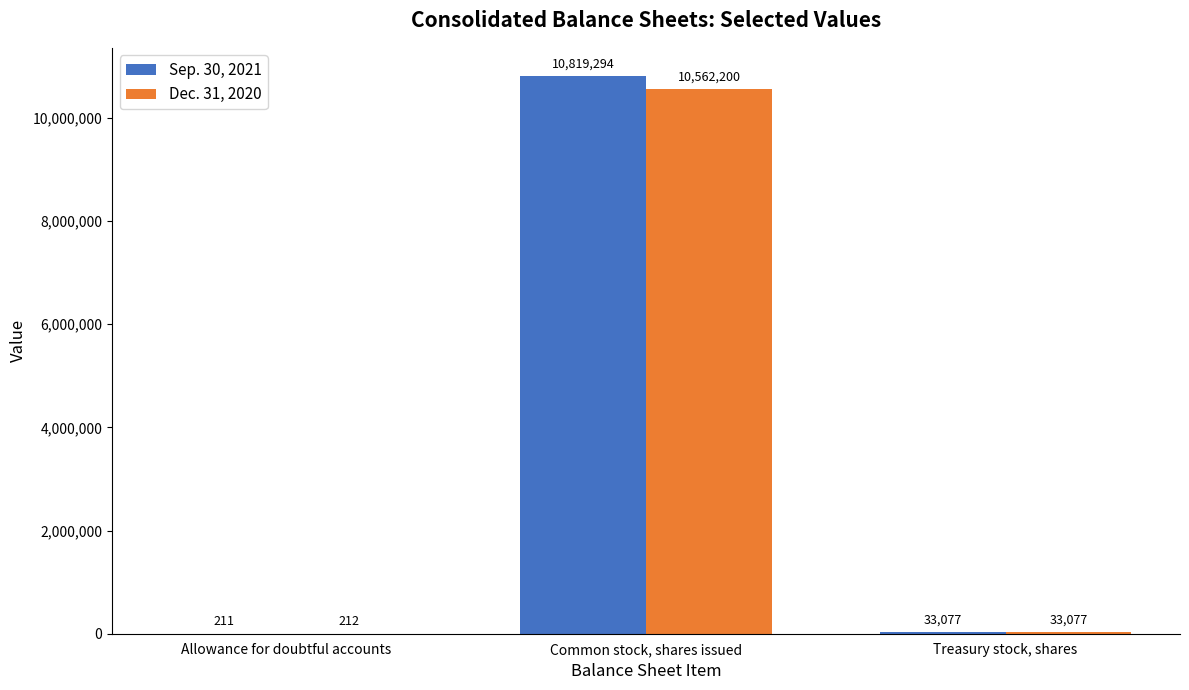

Which category has the highest value in the Dec. 31, 2020 series?

Common stock, shares issued